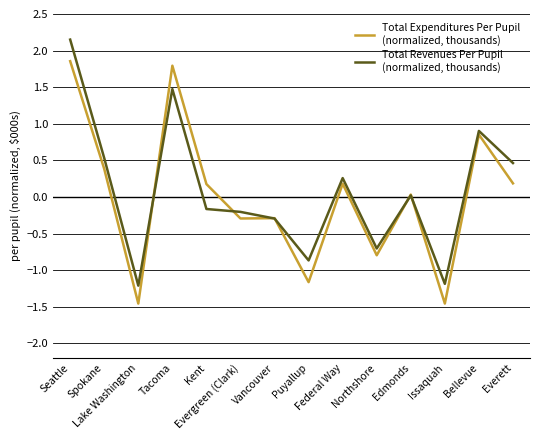

What is the minimum value shown in the chart?

-1.5